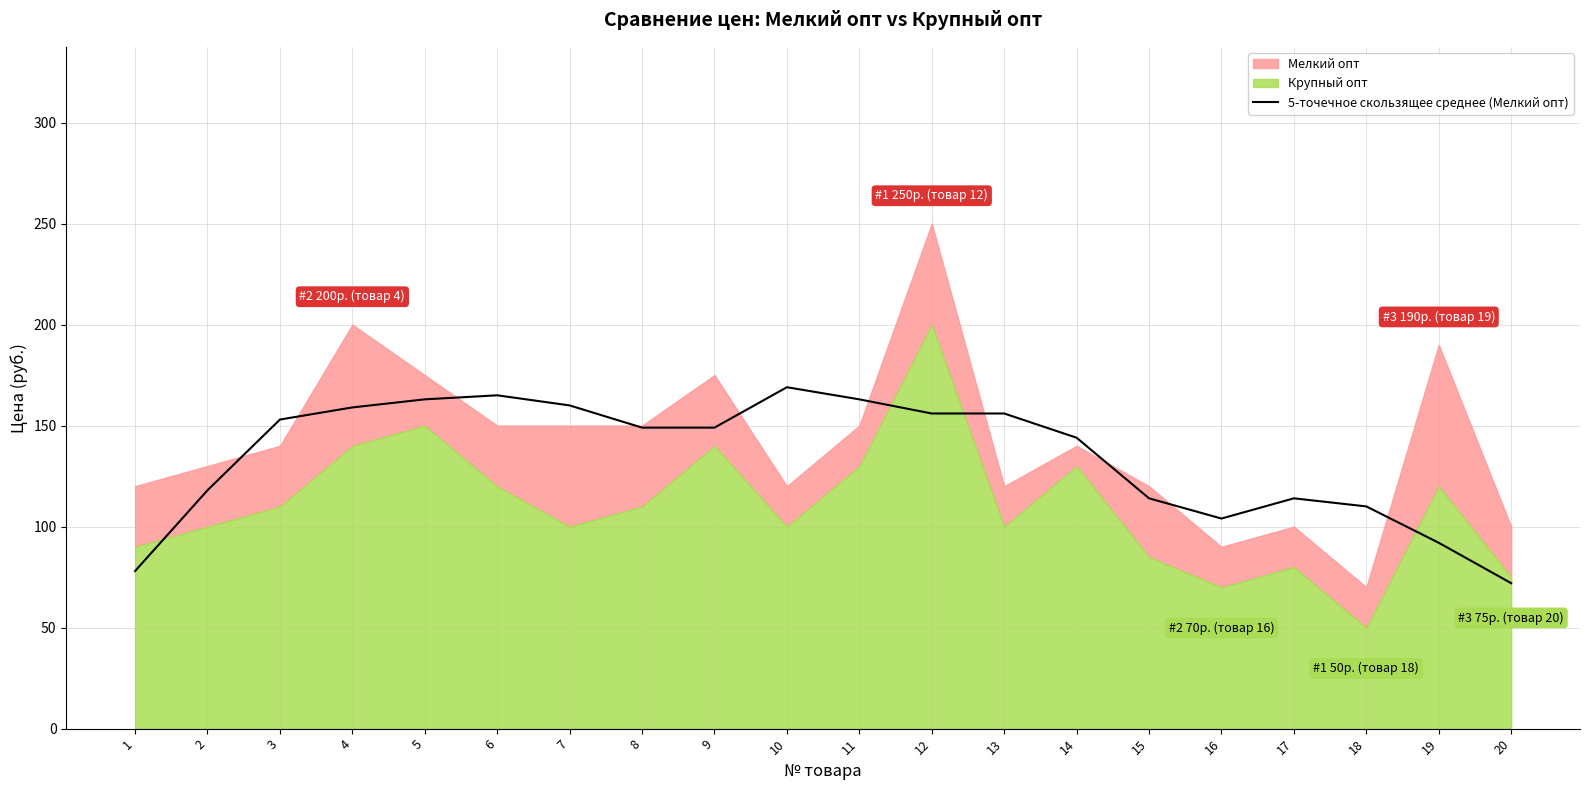

Count the number of categories in the chart.

20